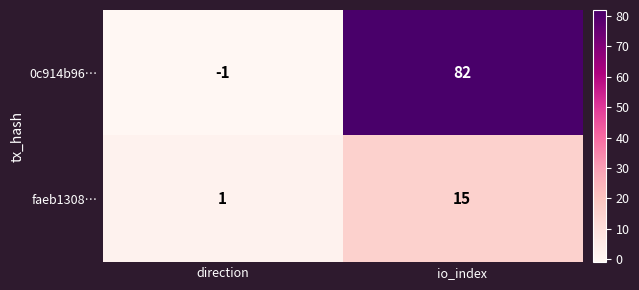

What is the smallest value displayed?

-1